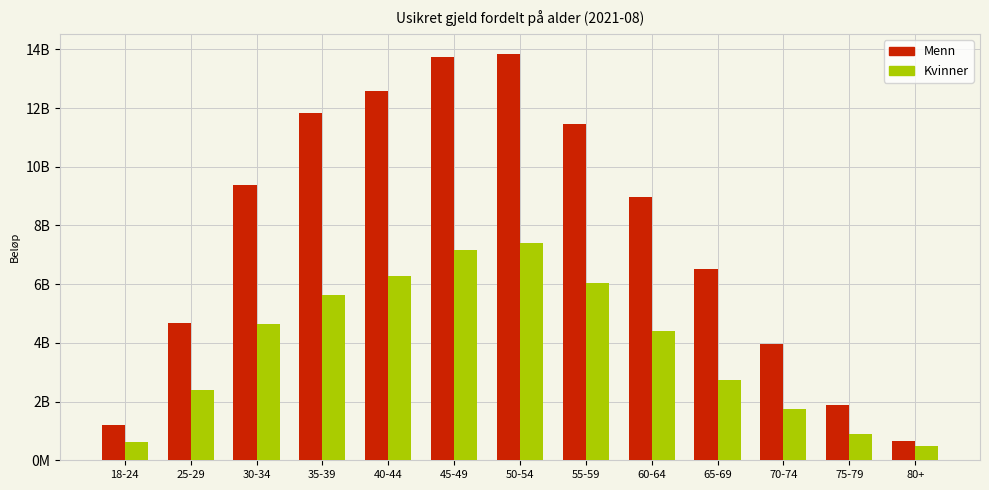

What is the lowest value of the Menn series?

646257952